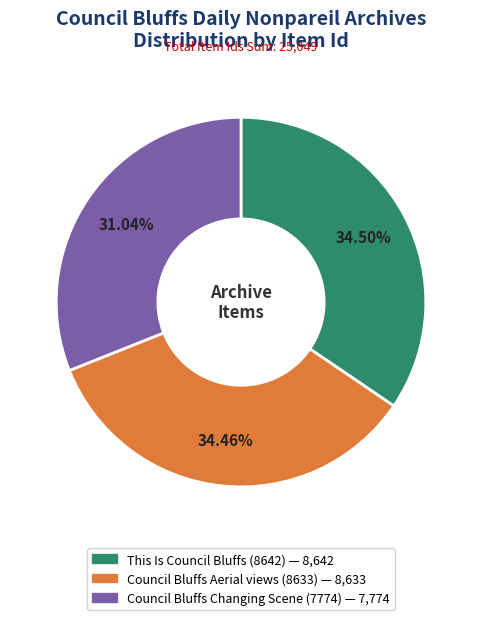

What is the ratio of the value at Council Bluffs Changing Scene (7774) to the value at This Is Council Bluffs (8642)?

0.9